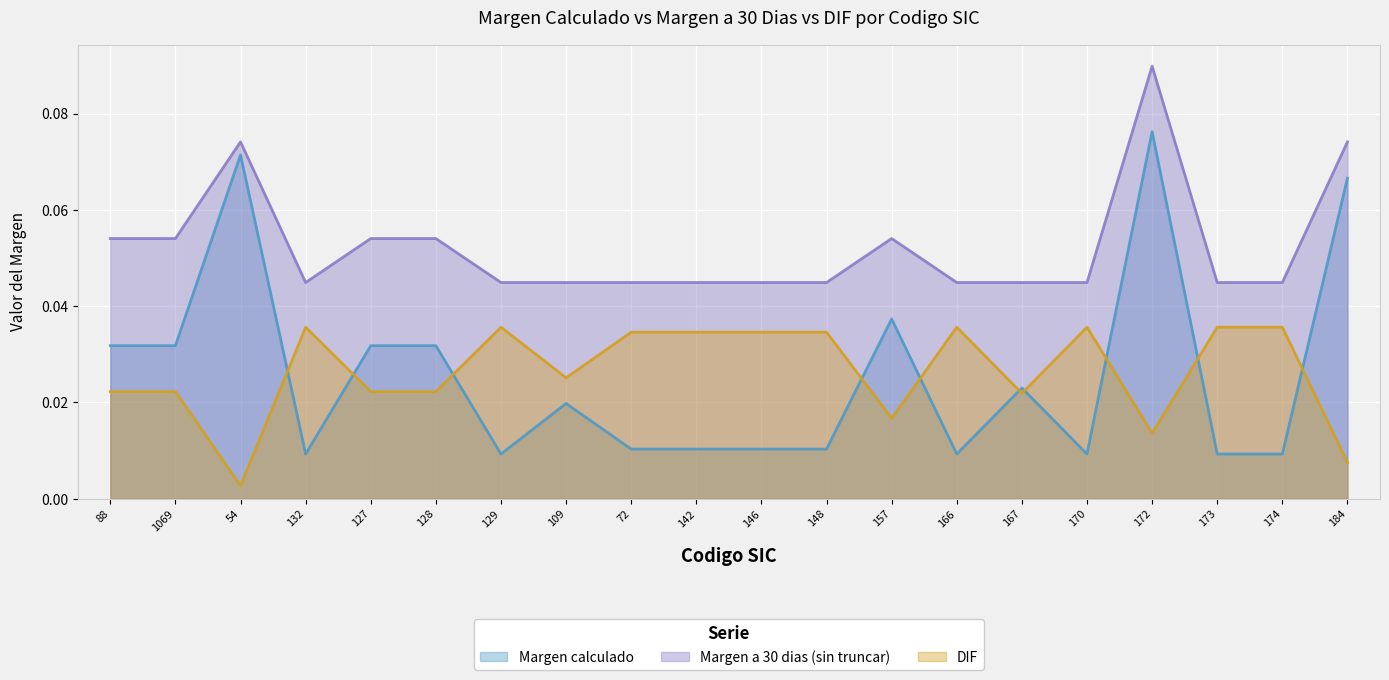

Which has a higher value, 88 or 1069?

88